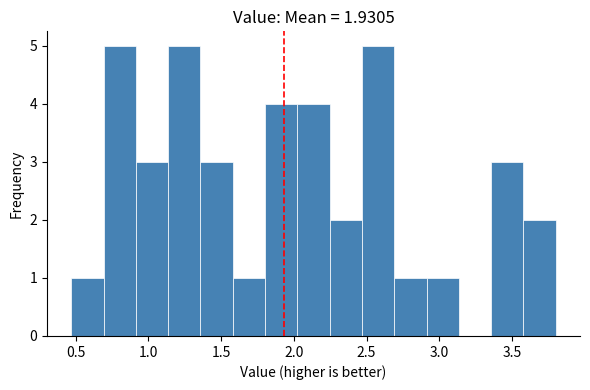

Reading left to right, list every bar in this chart as the range it spans on the x-axis followed by its height. Neither the bar edges nor the heights are printed on the chart, so give them approximately, as read against the axes.

0.45 to 0.70: 1
0.70 to 0.90: 5
0.90 to 1.15: 3
1.15 to 1.35: 5
1.35 to 1.60: 3
1.60 to 1.80: 1
1.80 to 2.00: 4
2.00 to 2.25: 4
2.25 to 2.45: 2
2.45 to 2.70: 5
2.70 to 2.90: 1
2.90 to 3.15: 1
3.15 to 3.35: 0
3.35 to 3.60: 3
3.60 to 3.80: 2